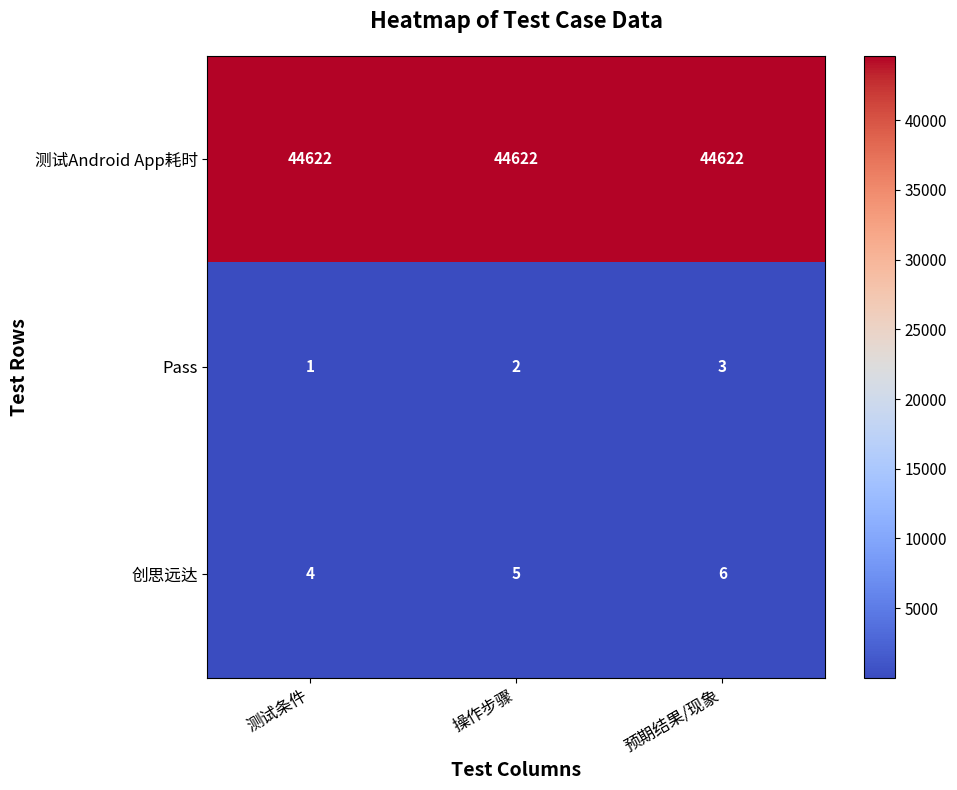

The Pass series shows 0 at 测试条件. True or false?

False